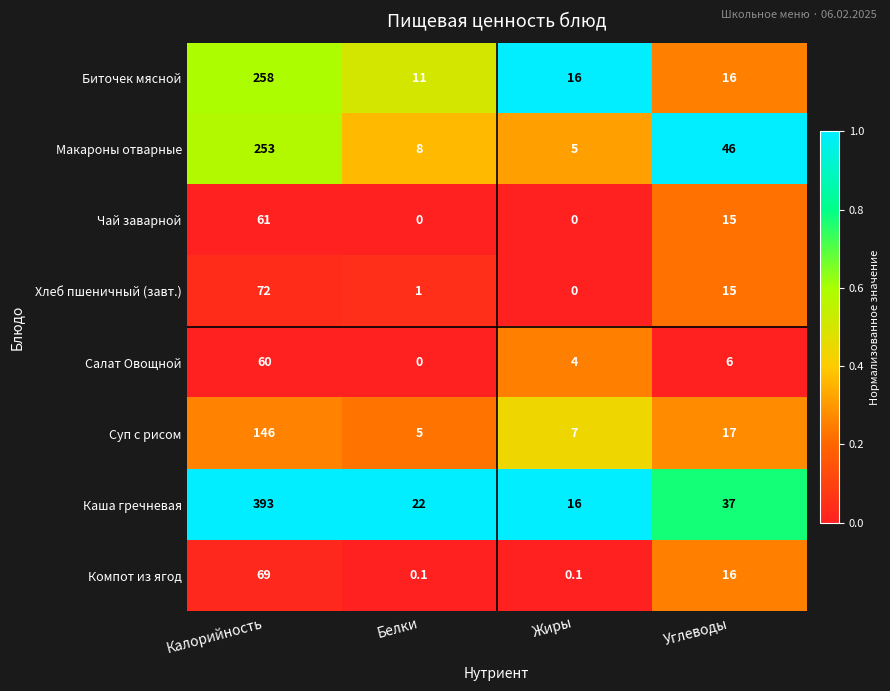

Rank the series by their maximum value, from highest to lowest.

Каша гречневая, Биточек мясной, Макароны отварные, Суп с рисом, Хлеб пшеничный (завт.), Компот из ягод, Чай заварной, Салат Овощной